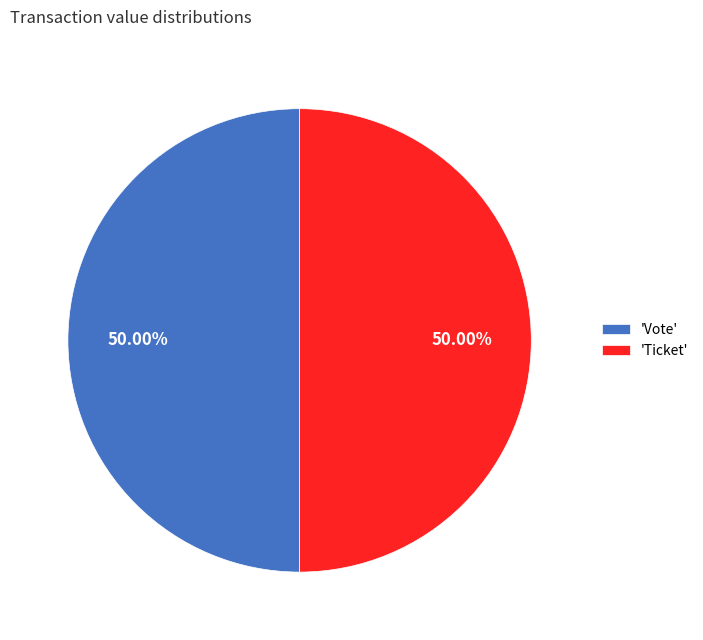

Approximately how many times larger is the value at 'Ticket' compared to 'Vote'?

1.0